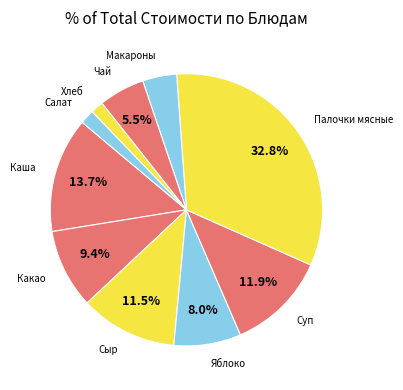

Which slice is the smallest?

Хлеб